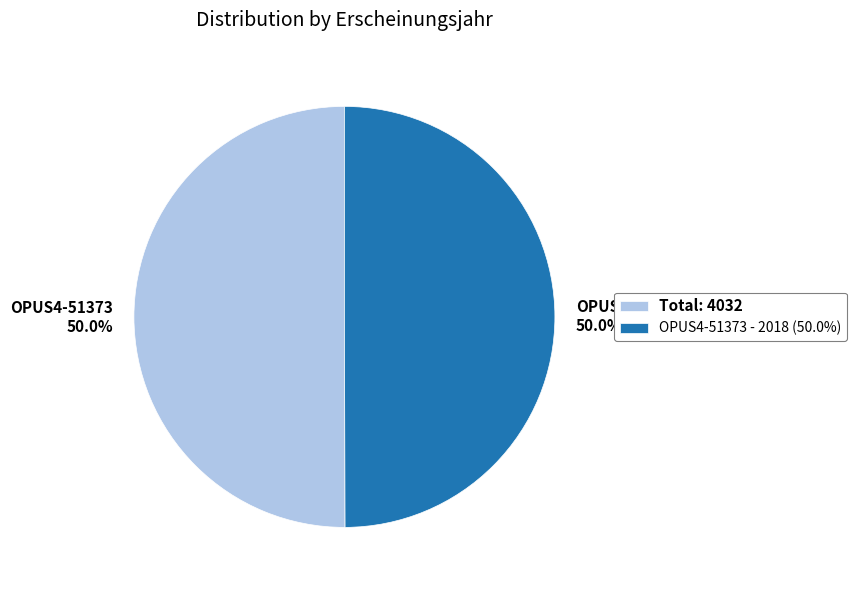

Is it true that OPUS4-37626 is 37% of the pie?

False